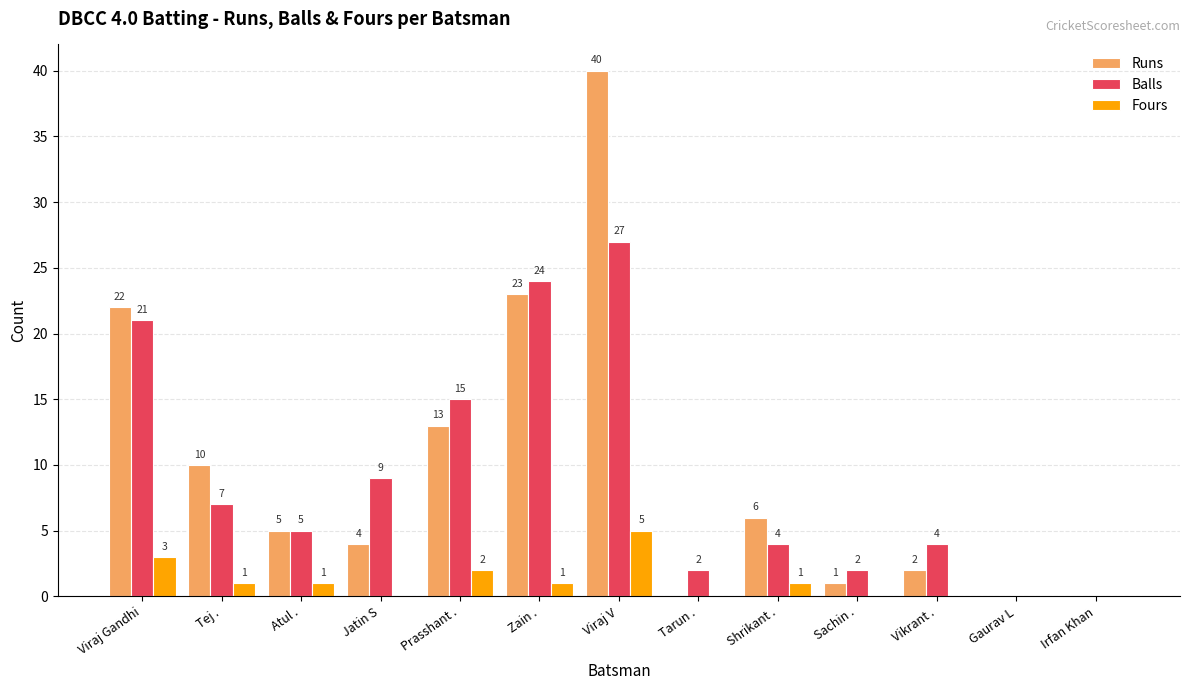

At which category is the sum across all series the highest?

Viraj V